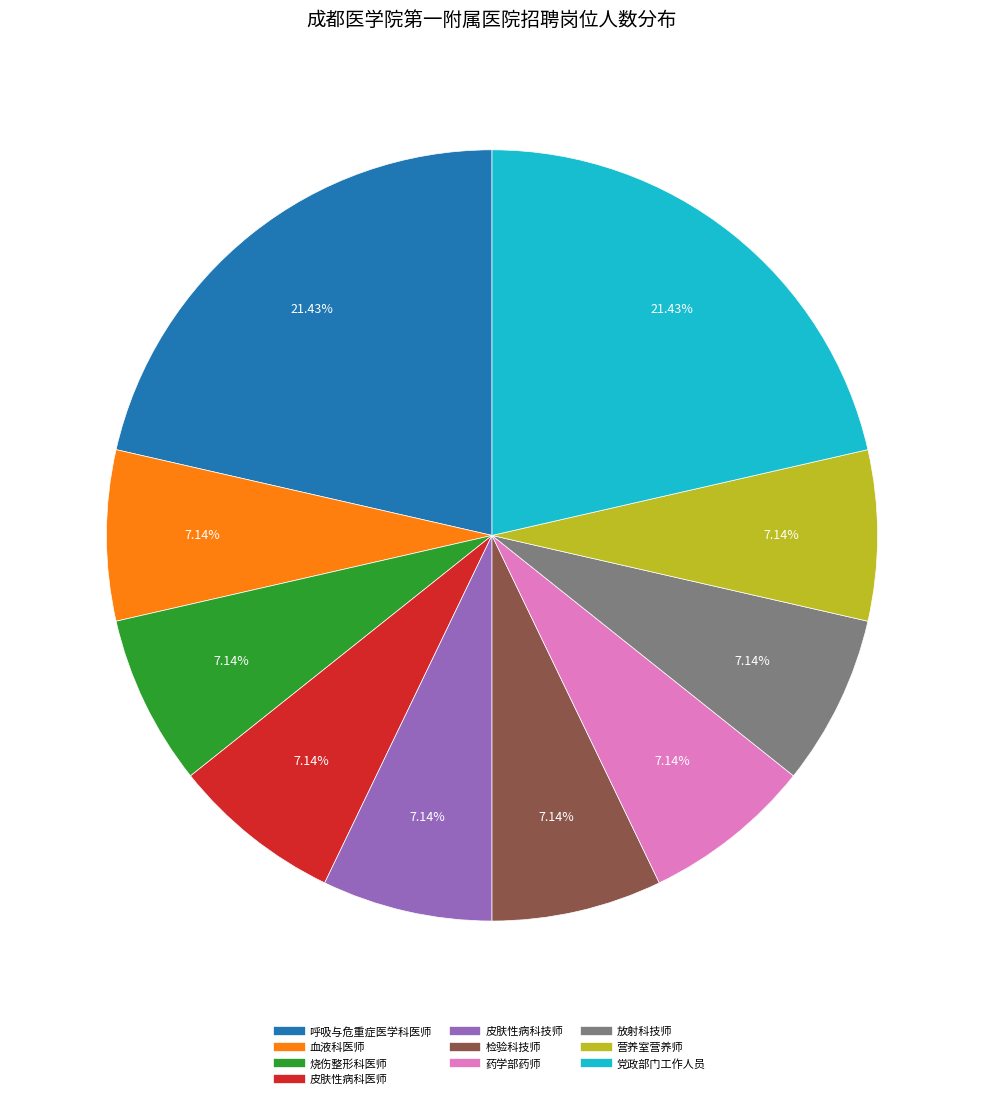

What is the ratio of the value at 皮肤性病科医师 to the value at 血液科医师?

1.0